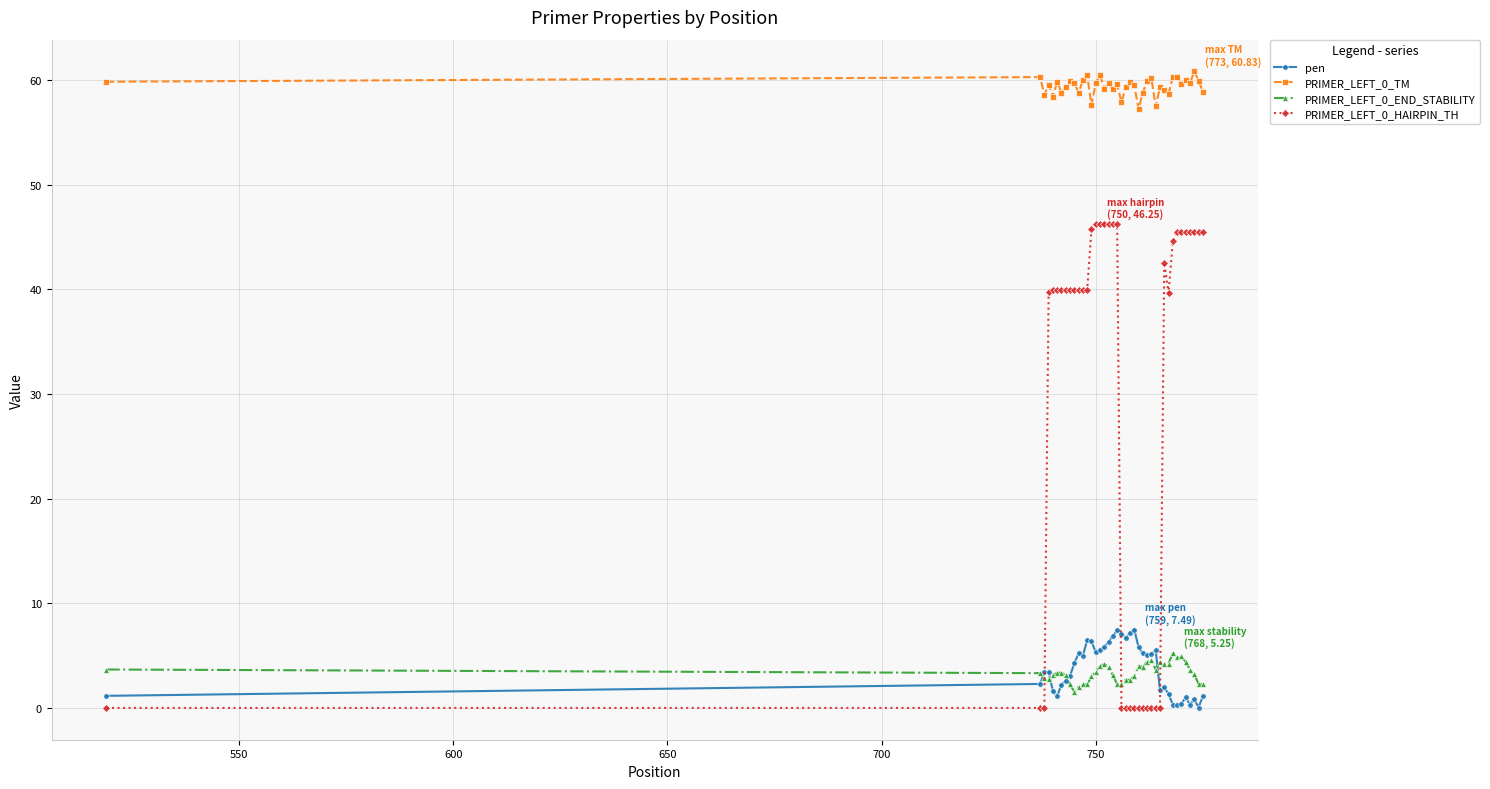

True or false: PRIMER_LEFT_0_TM and PRIMER_LEFT_0_HAIRPIN_TH intersect in this chart.

False